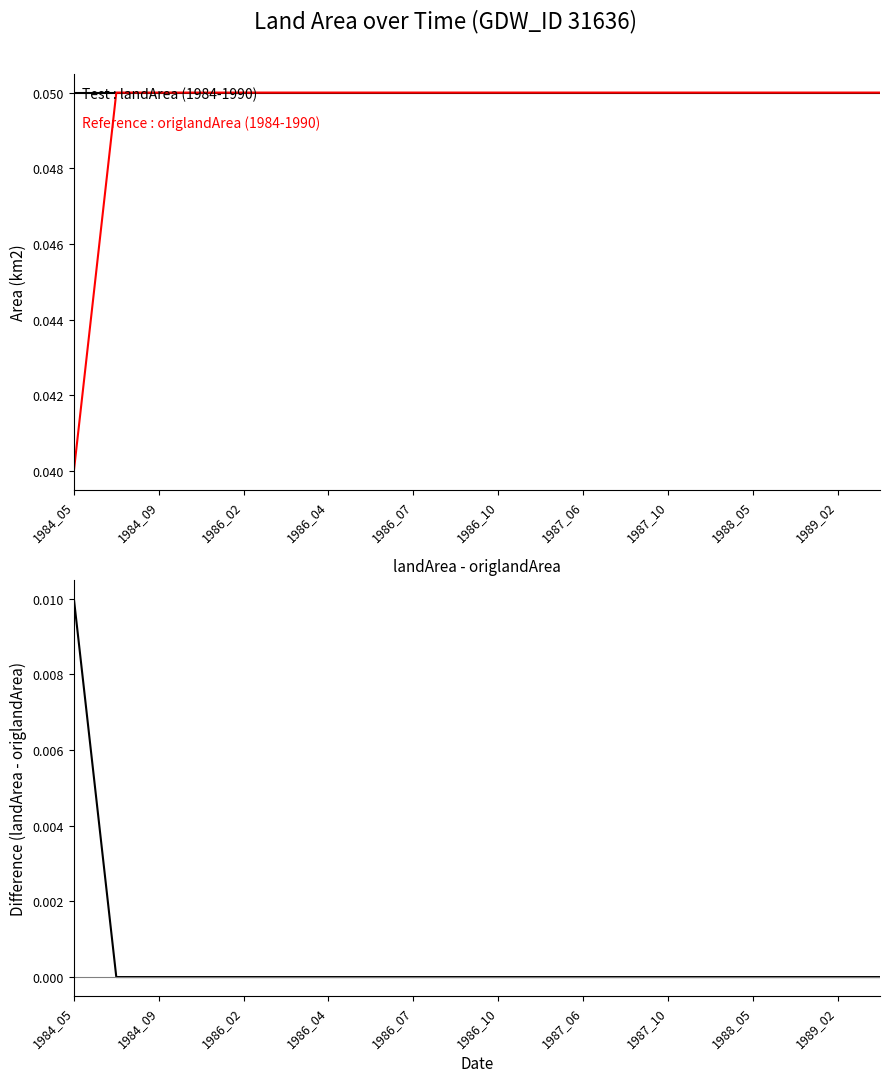

What is the spread (max minus min) of values at 1987_06?

0.1